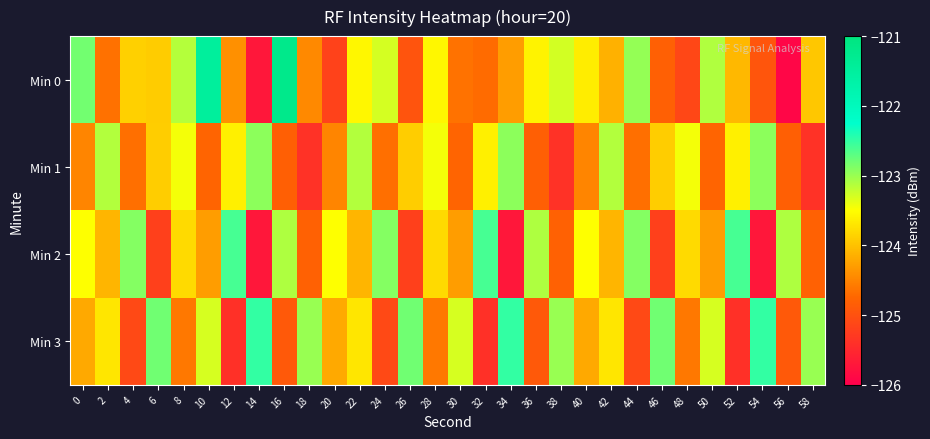

At how many categories does at least one series exceed -125?

30